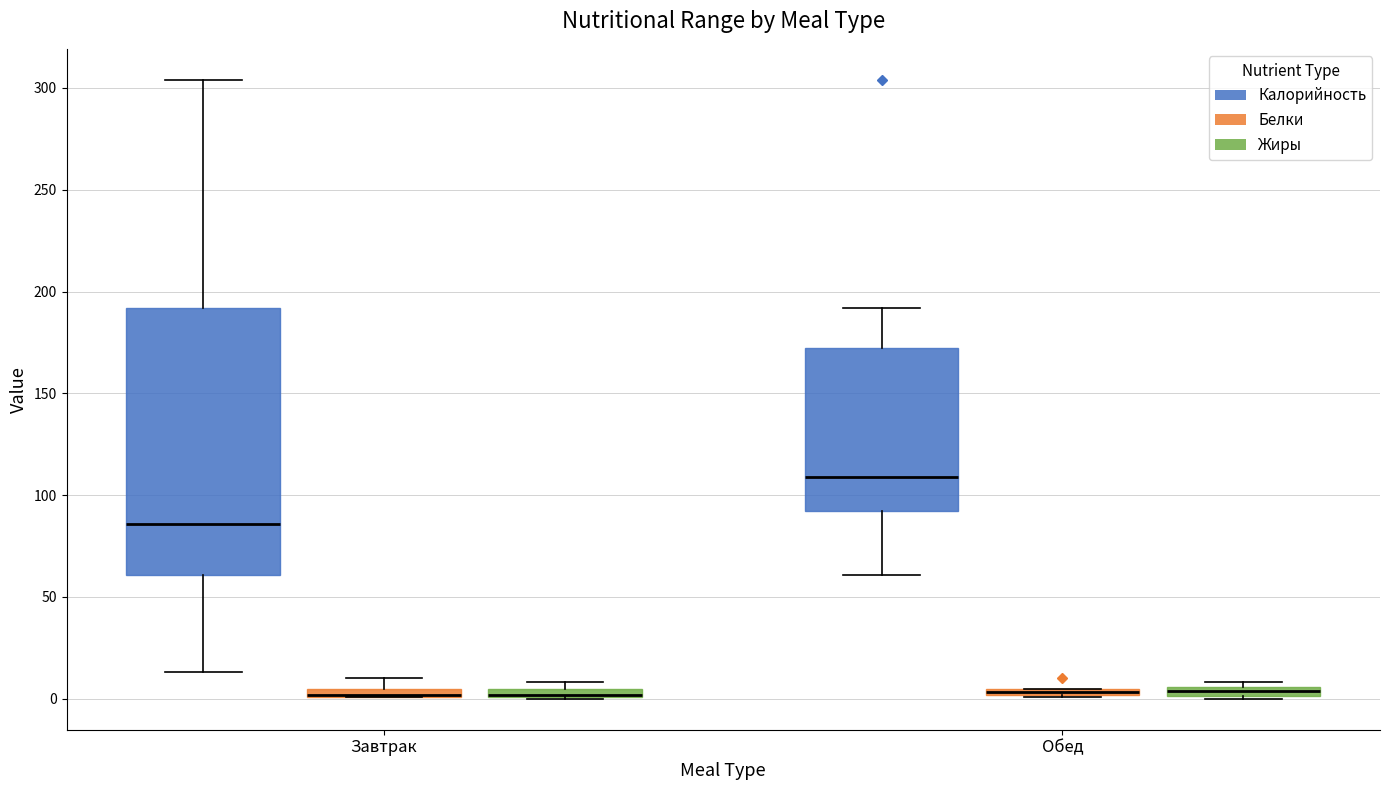

Where is the lower edge of the box for Обед (Белки) on the y-axis? The values are not printed on the chart, so give them approximately, as read against the axis.

0